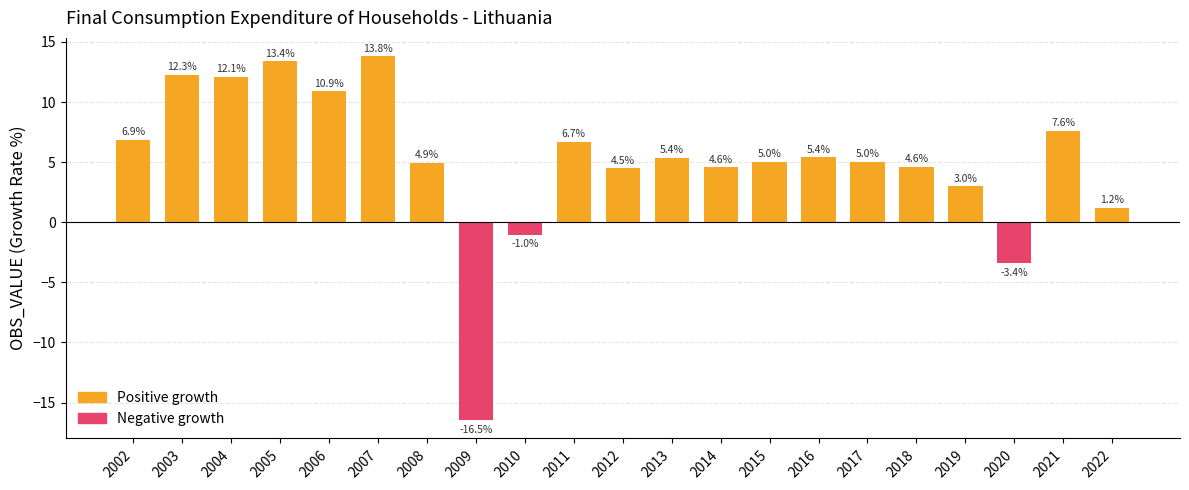

What is the value of the 20th bar from the left?

7.6